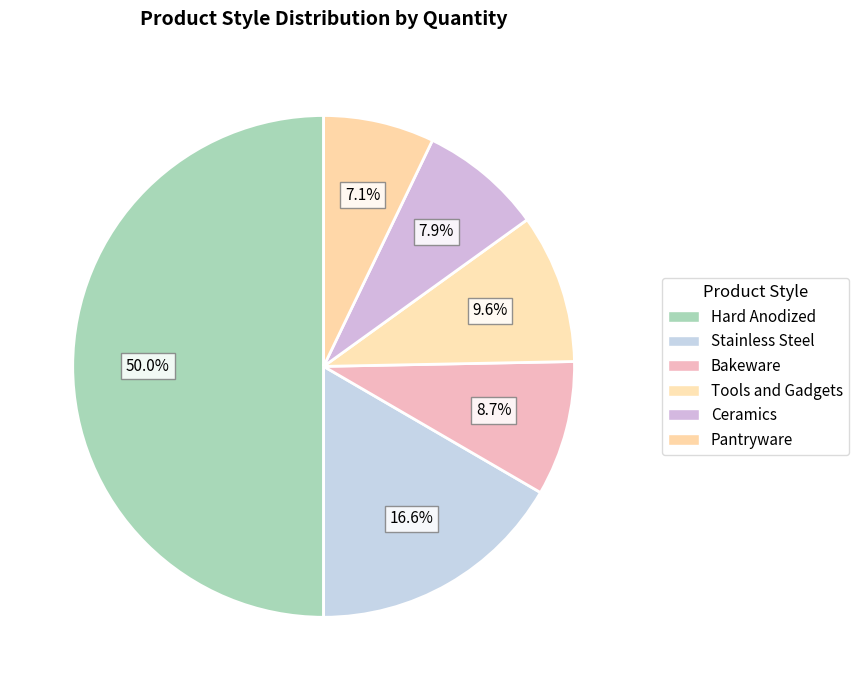

Count the number of slices in the pie.

6